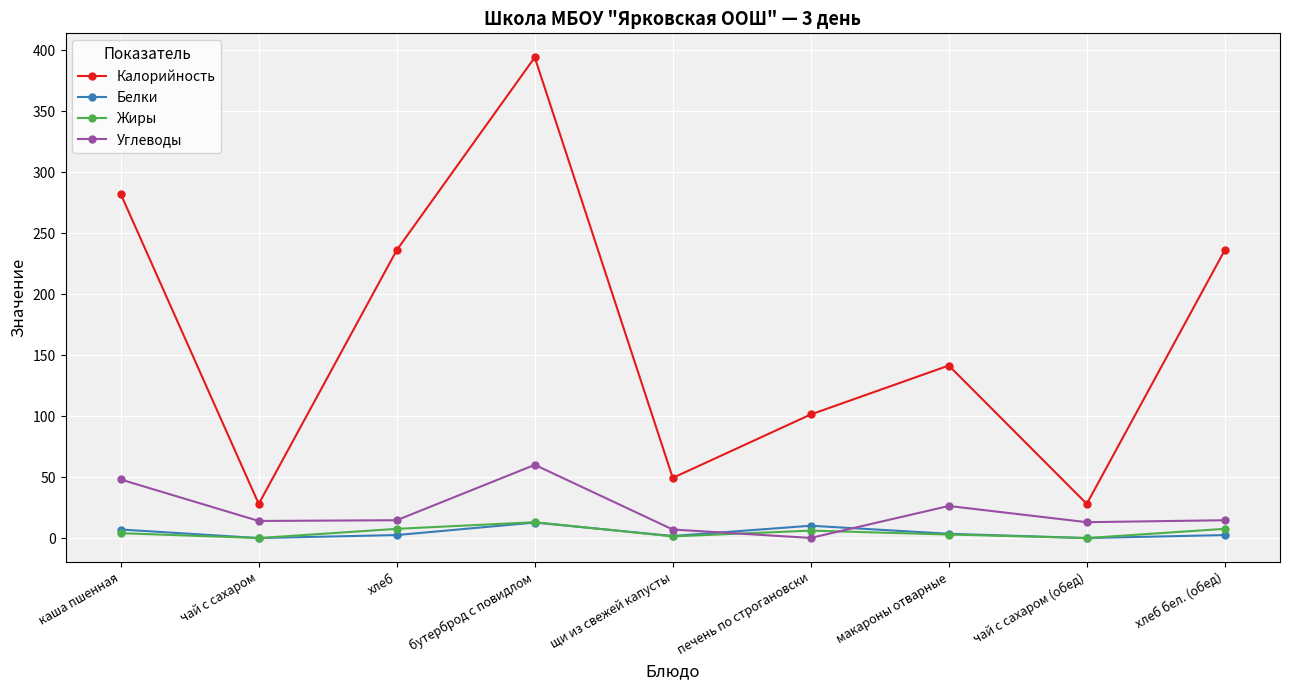

At which category does Калорийность reach its first local valley?

чай с сахаром